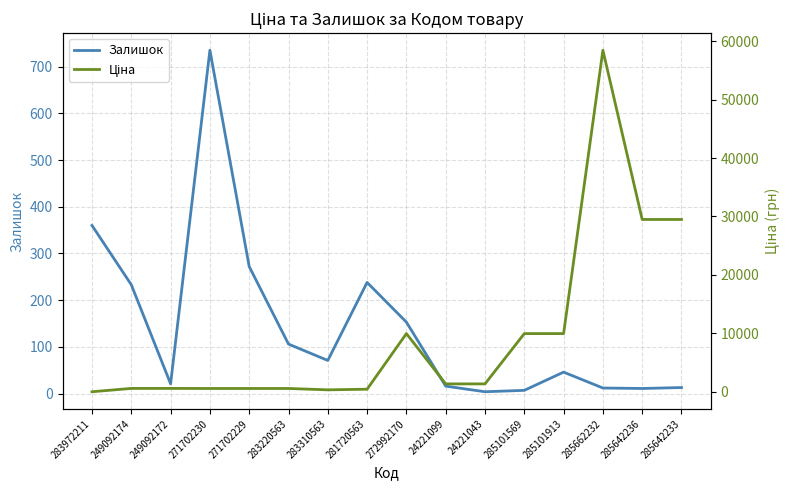

Count the number of categories in the chart.

16